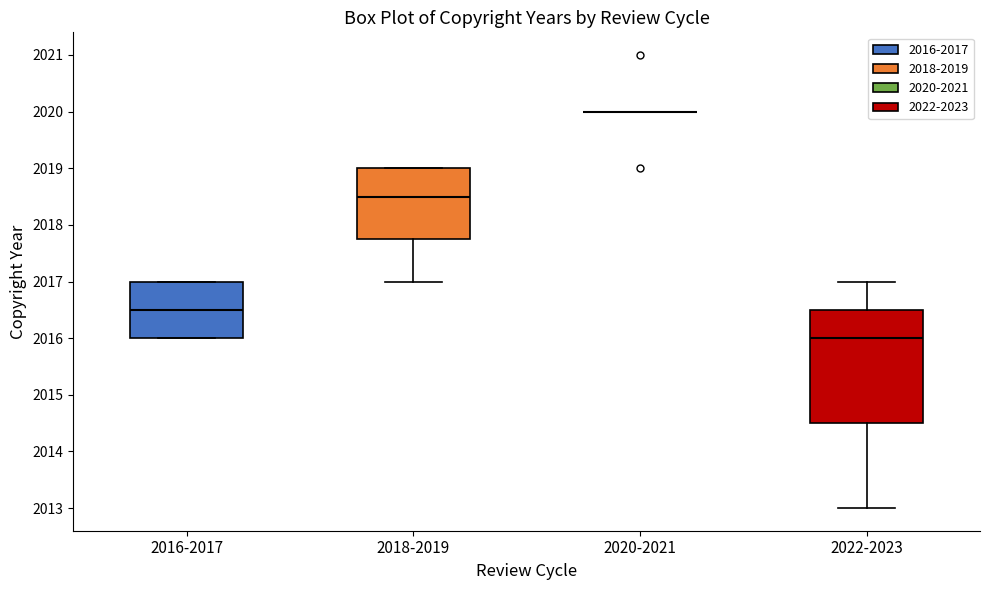

Comparing the boxes themselves (not the whiskers), which one is the tallest?

2022-2023